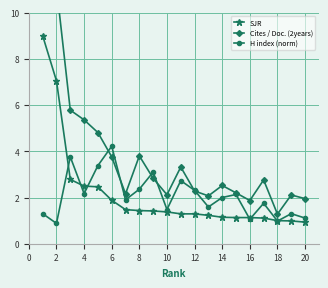

Reading left to right, transcribe all the data shown in this chart.

SJR: 9.0	7.0	2.8	2.5	2.5	1.9	1.5	1.4	1.4	1.4	1.3	1.3	1.2	1.1	1.1	1.1	1.1	1.0	1.0	0.9
Cites / Doc. (2years): 19.8	11.1	5.8	5.4	4.8	3.8	2.2	3.8	2.8	2.1	3.3	2.3	2.1	2.5	2.2	1.9	2.8	1.3	2.1	1.9
H index (norm): 1.3	0.9	3.8	2.2	3.4	4.2	1.9	2.4	3.1	1.5	2.7	2.3	1.6	2.0	2.1	1.1	1.8	1.0	1.3	1.1